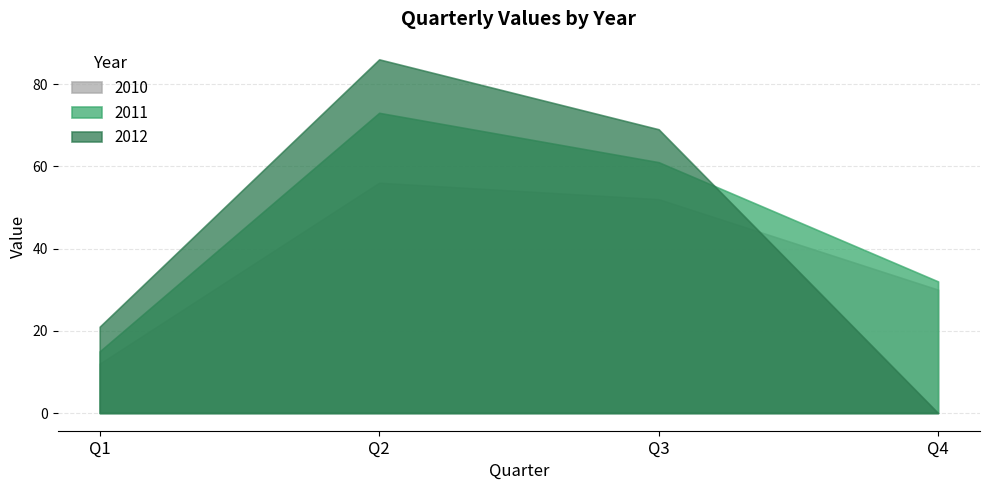

At which category does 2012 reach its first local peak?

Q2